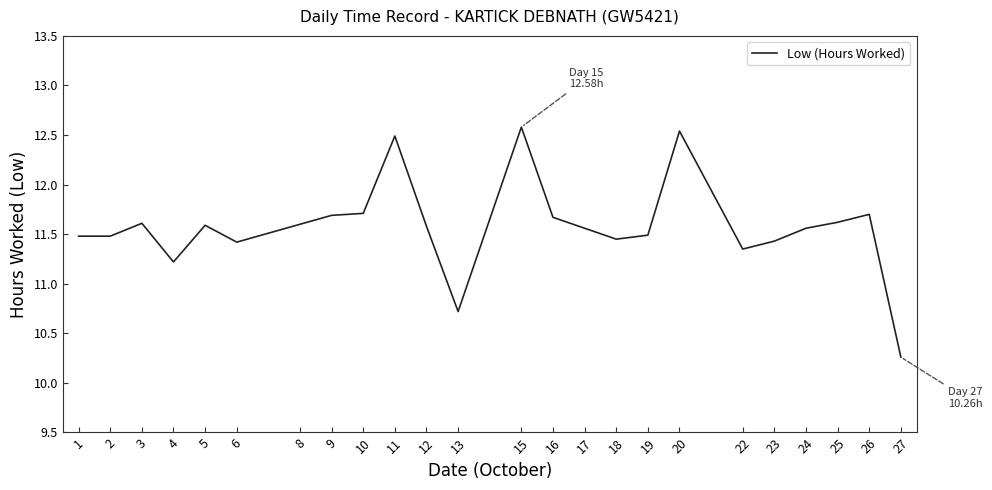

What is the sum of all values?

277.8